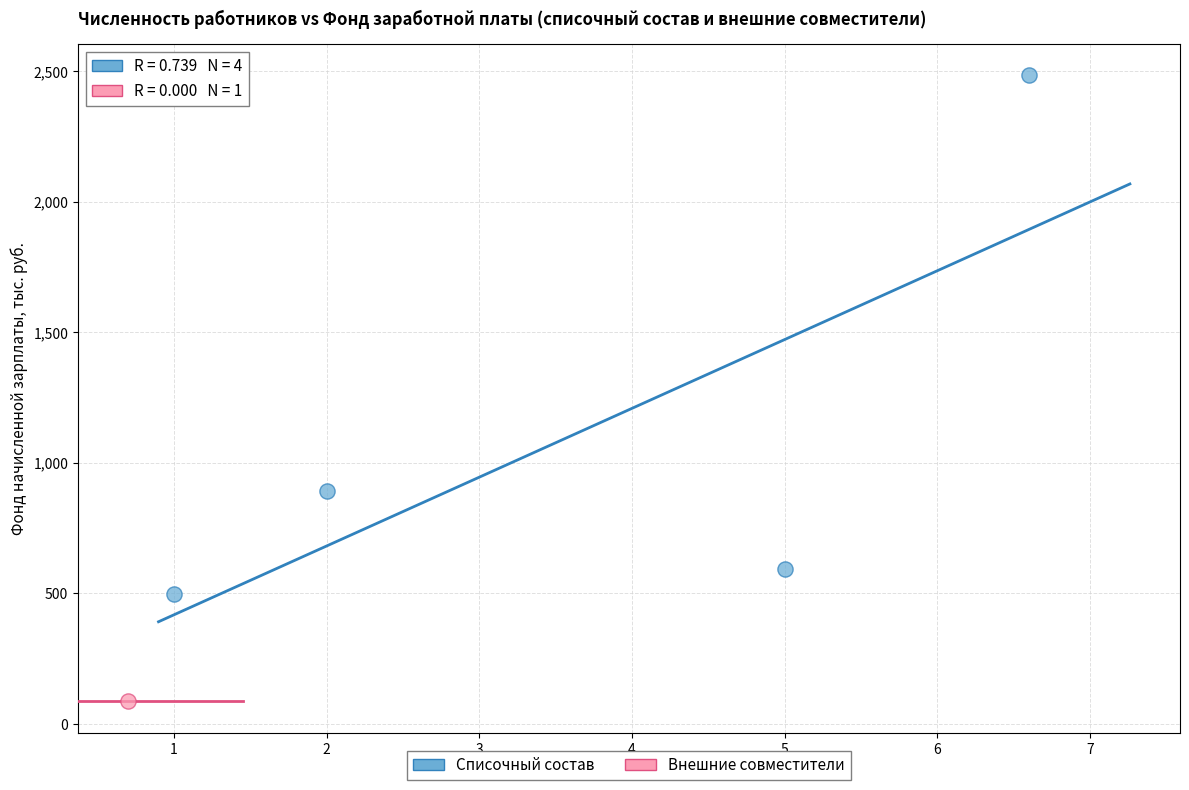

What are all the series names shown in the legend?

Списочный состав, Внешние совместители